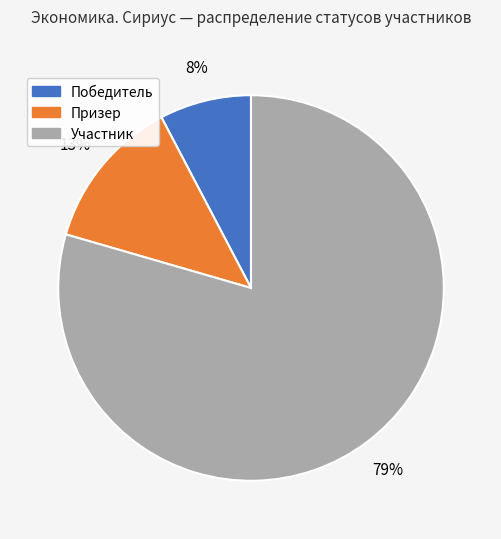

True or false: Призер accounts for 13% of the total.

True